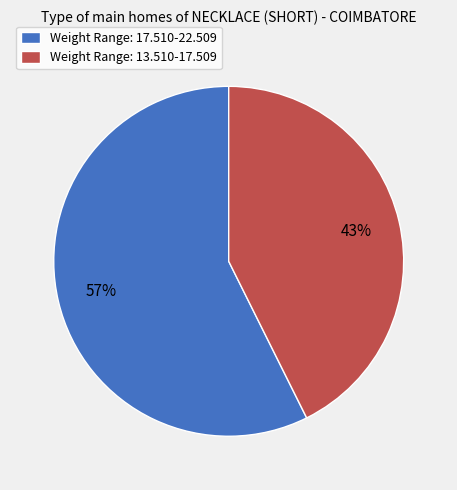

Which category has the biggest portion of the pie?

Weight Range: 17.510-22.509